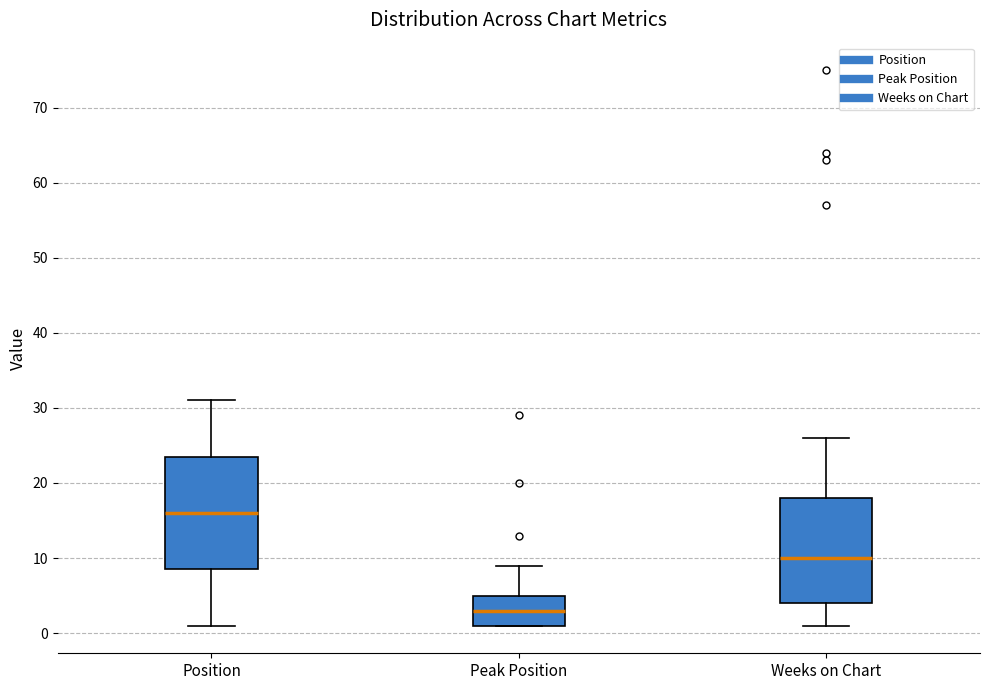

Where does the upper whisker of the box for Peak Position end on the y-axis? The values are not printed on the chart, so give them approximately, as read against the axis.

9